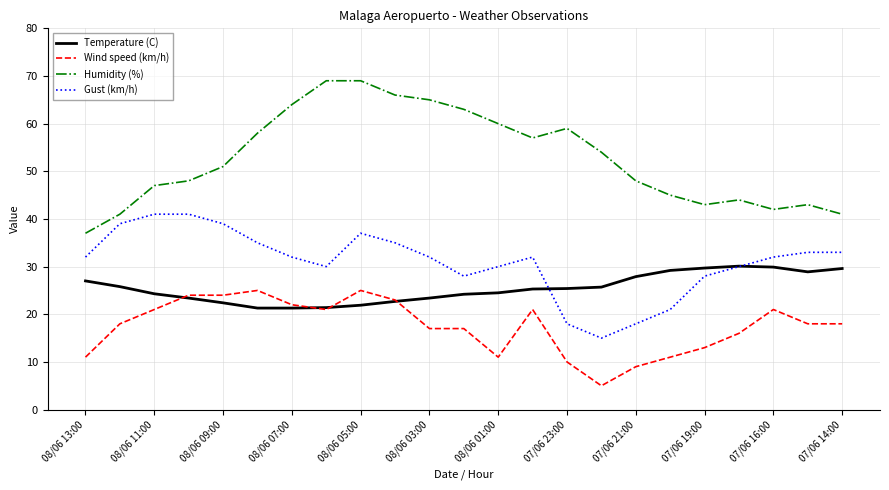

Rank the series by their maximum value, from highest to lowest.

Humidity (%), Gust (km/h), Temperature (C), Wind speed (km/h)